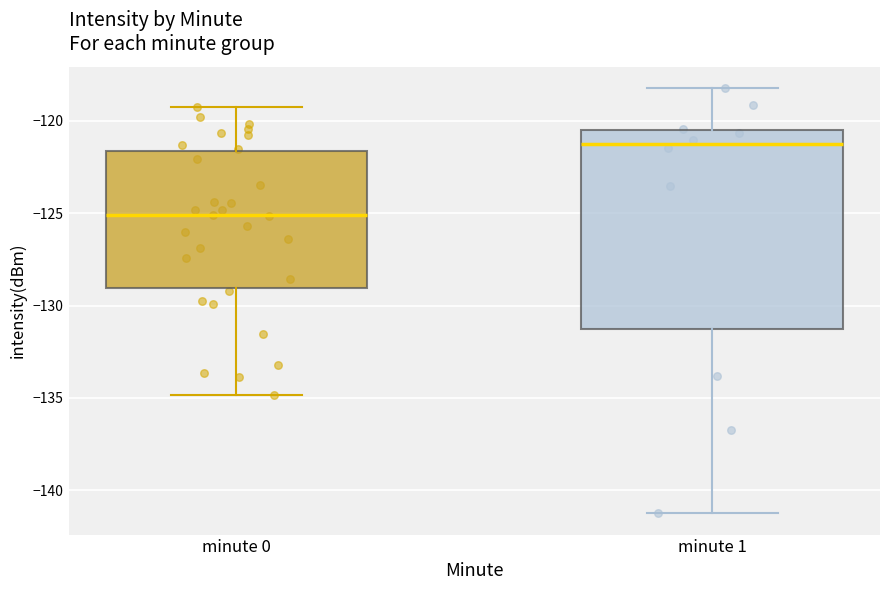

Where does the median line of the box for minute 0 sit on the y-axis? The values are not printed on the chart, so give them approximately, as read against the axis.

-125.0